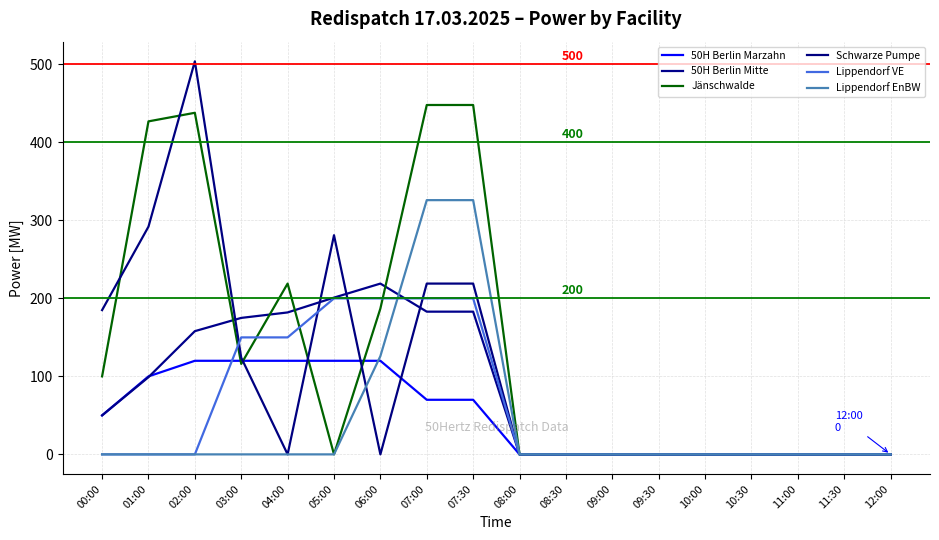

At which category does the chart reach its peak across all series?

02:00